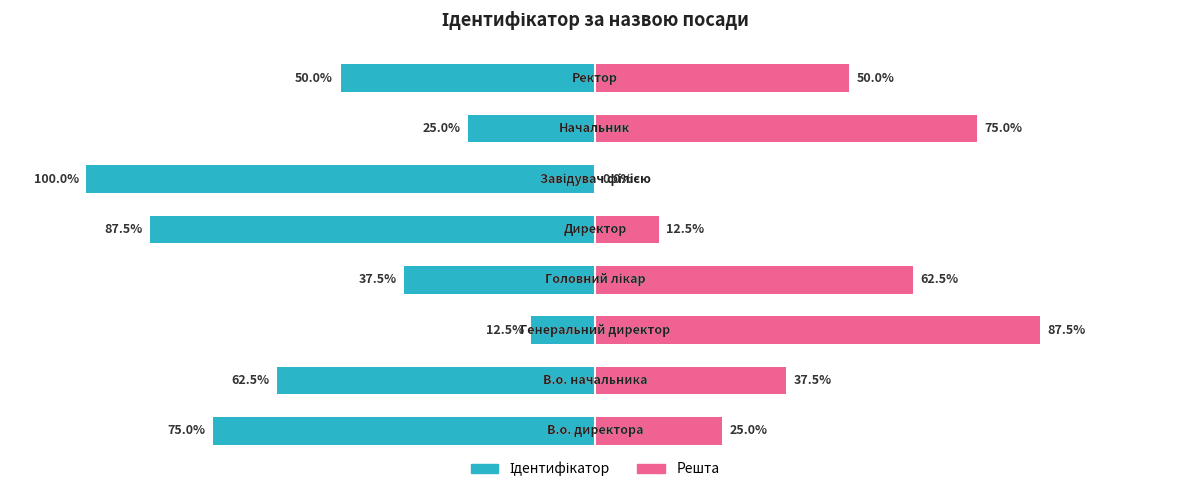

Count the number of categories in the chart.

8